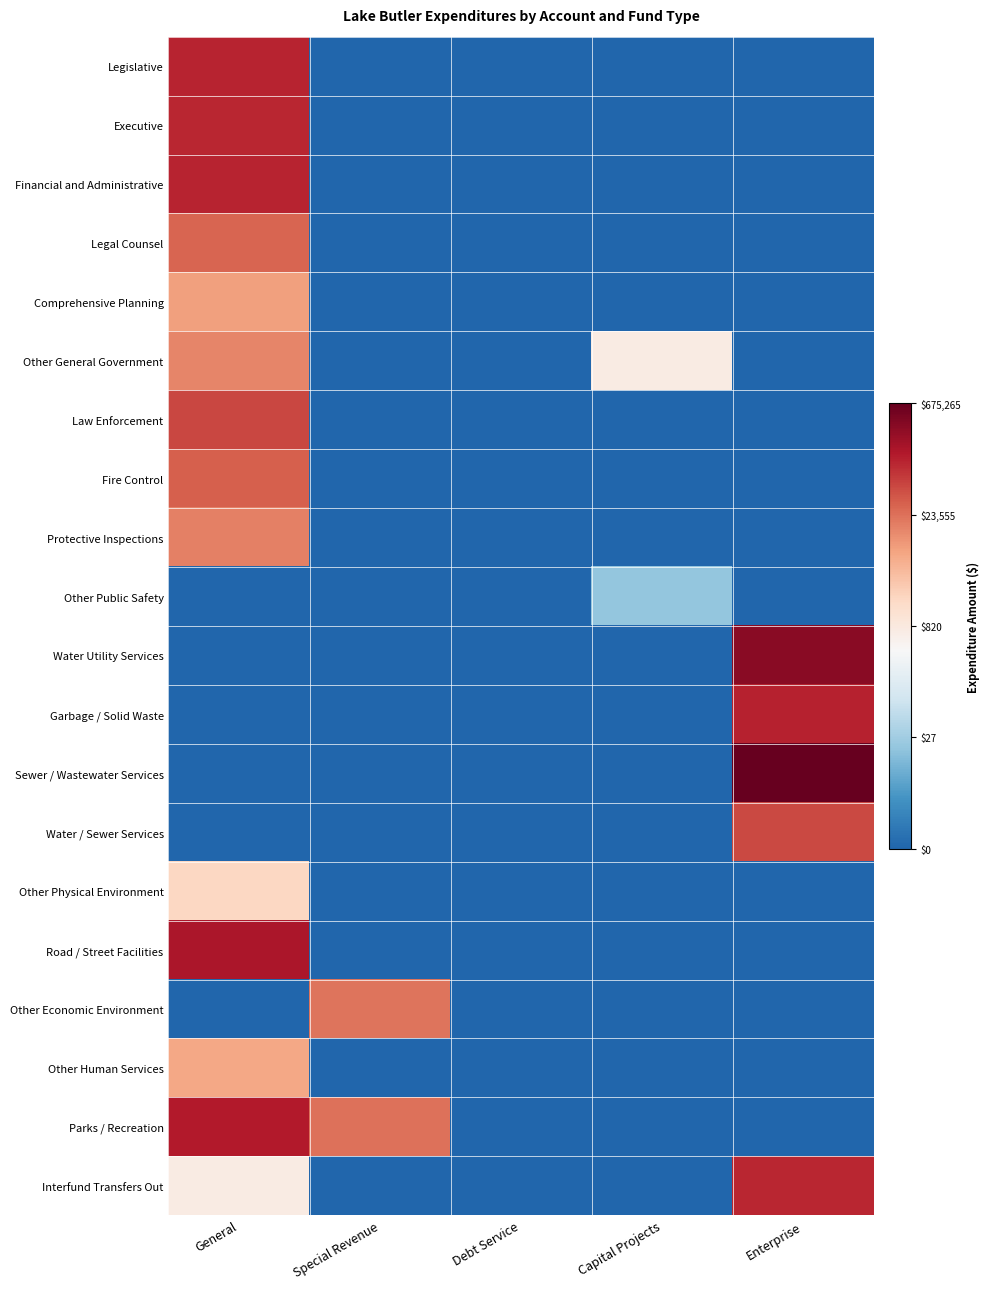

What is the difference between the highest and lowest values at Special Revenue?

10.1